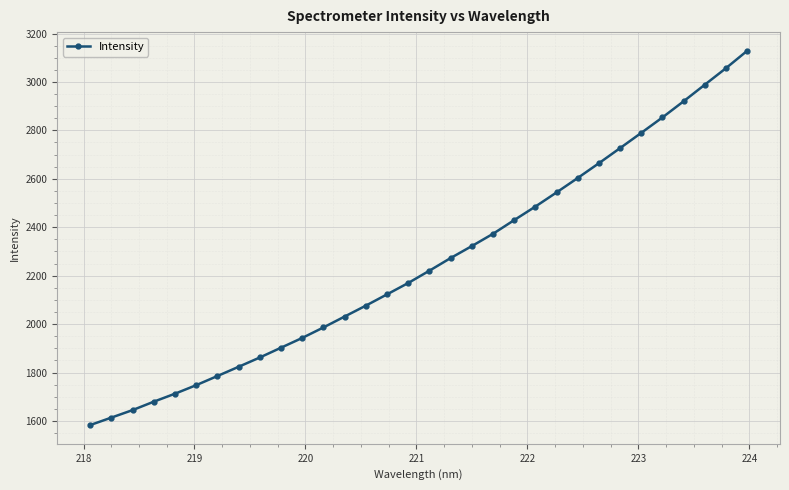

How many lines are shown in the chart?

1